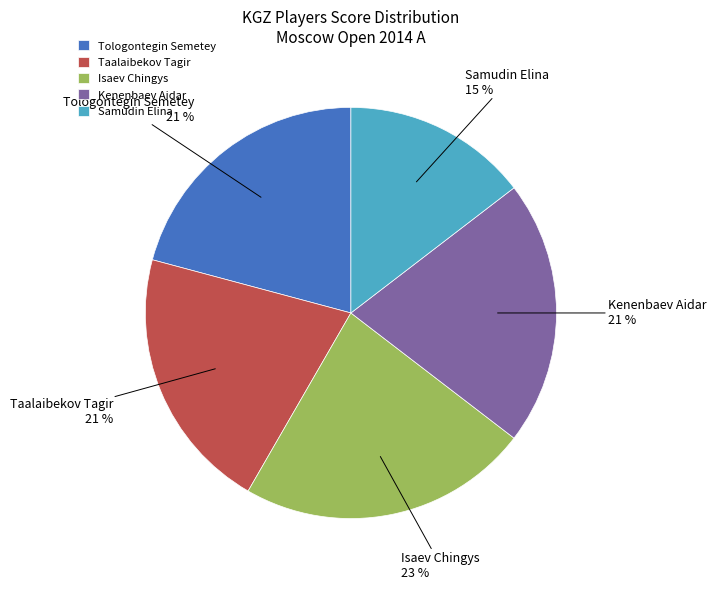

Is it true that Kenenbaev Aidar is 29% of the pie?

False